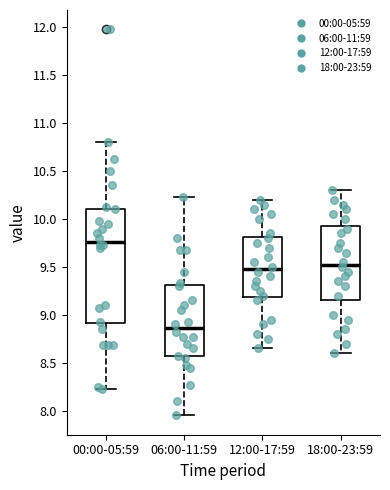

Comparing the boxes themselves (not the whiskers), which one is the tallest?

00:00-05:59